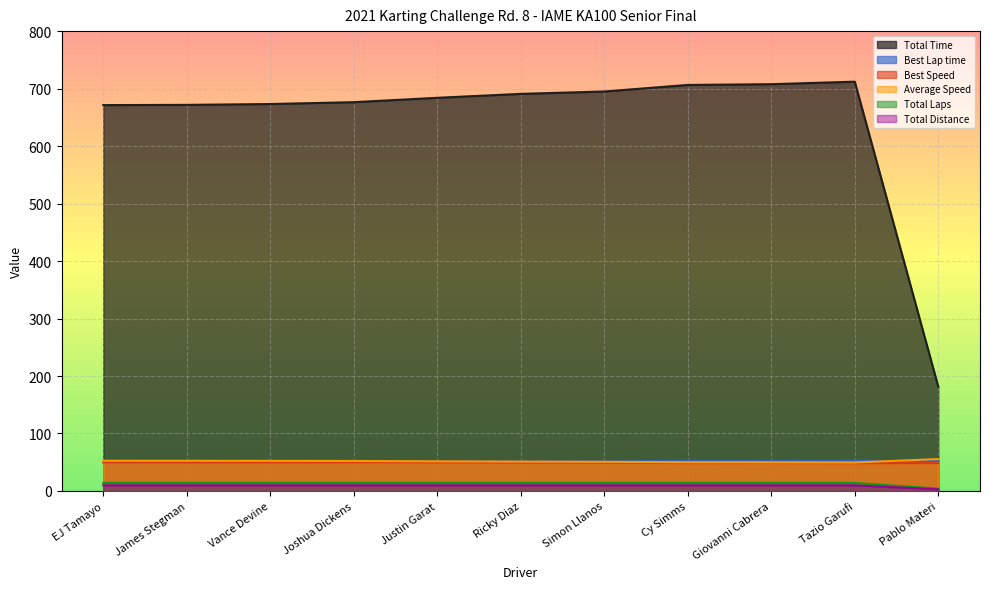

Where does the Best Speed series first go above 49?

EJ Tamayo